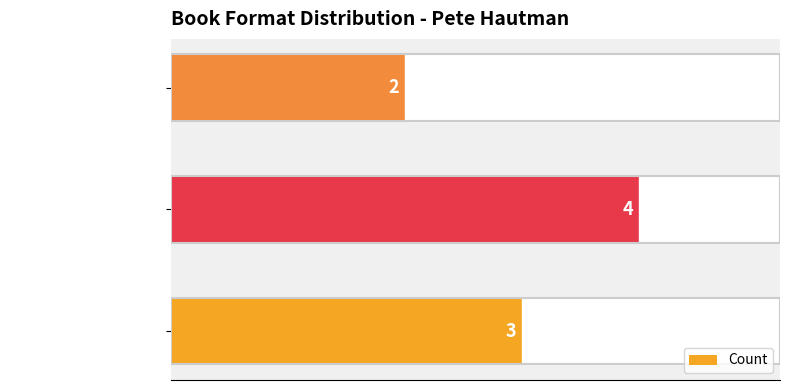

What is the average value?

3